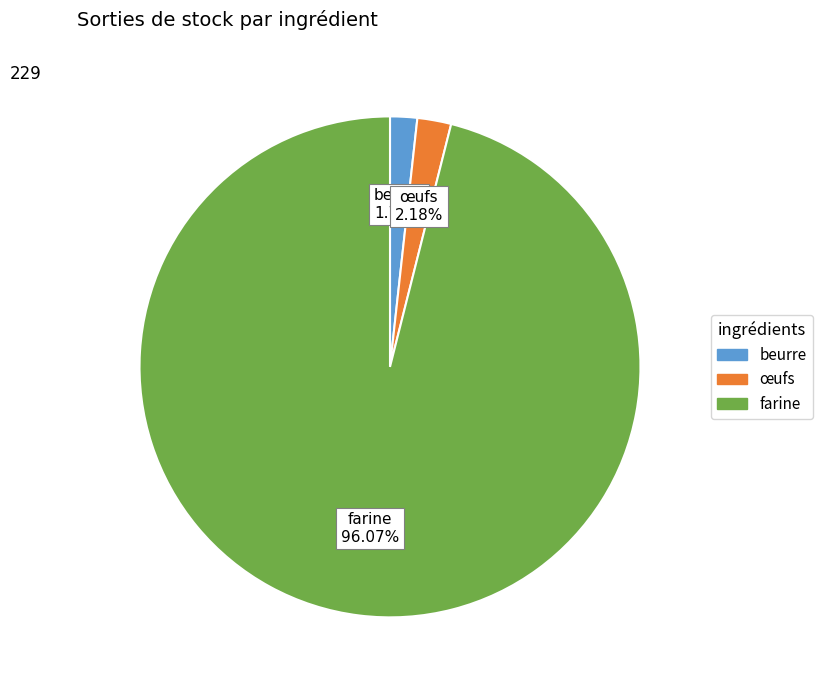

Is the sum of farine and beurre greater than half?

Yes